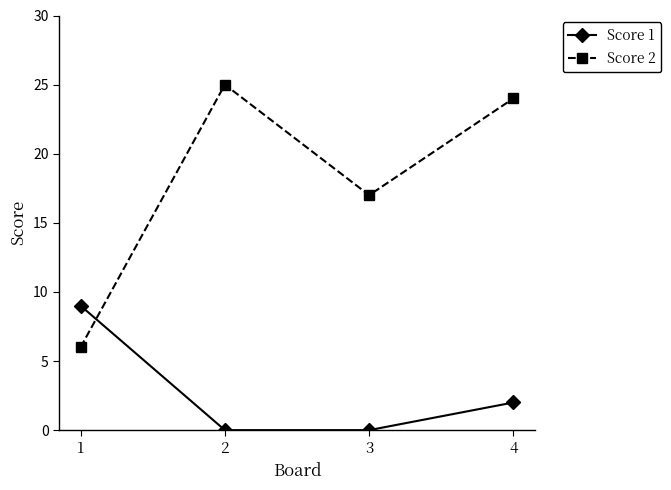

Is it true that Score 1 equals 0 at 3?

True